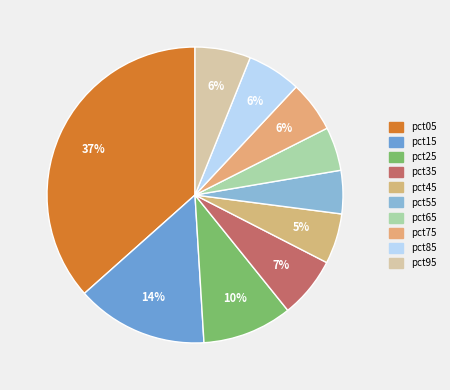

To the nearest percent, what is the difference between the pct25 and pct65 slice percentages?

5%